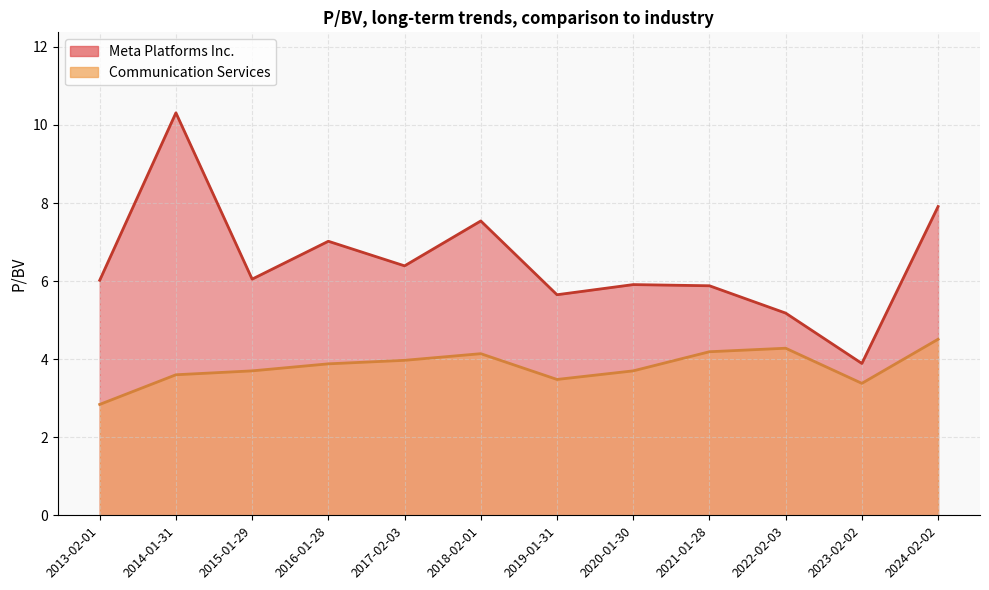

Does the chart display data point markers on the line(s)?

No